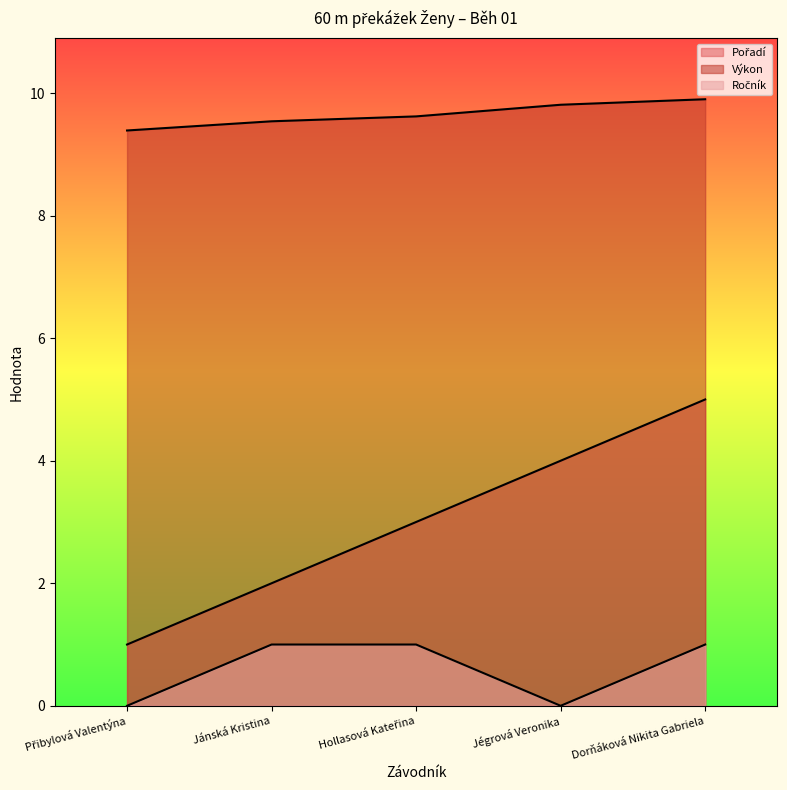

How many Pořadí values are between 2 and 4?

3